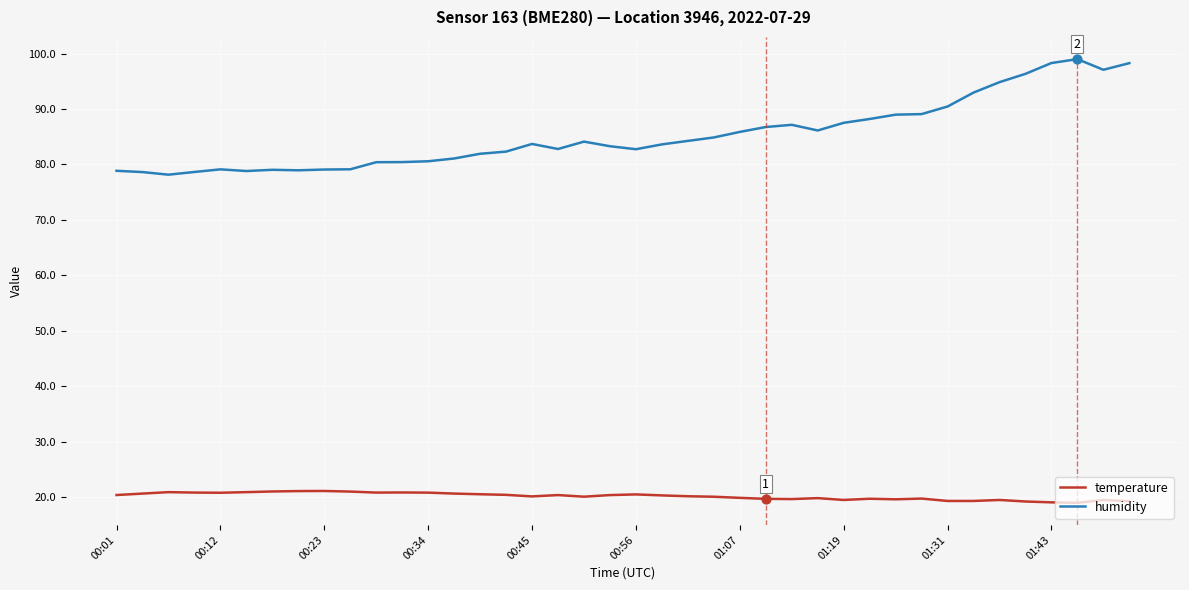

What is the lowest value of the temperature series?

19.0